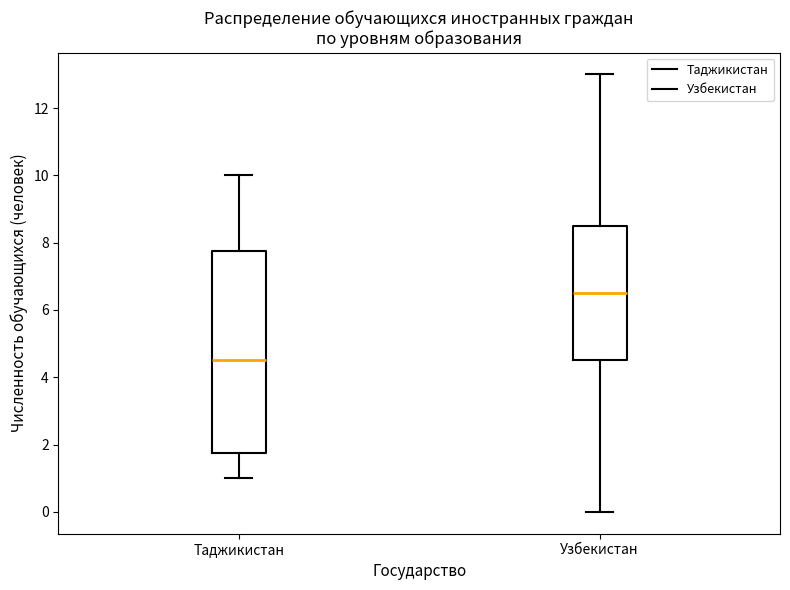

Which box has the highest median line?

Узбекистан